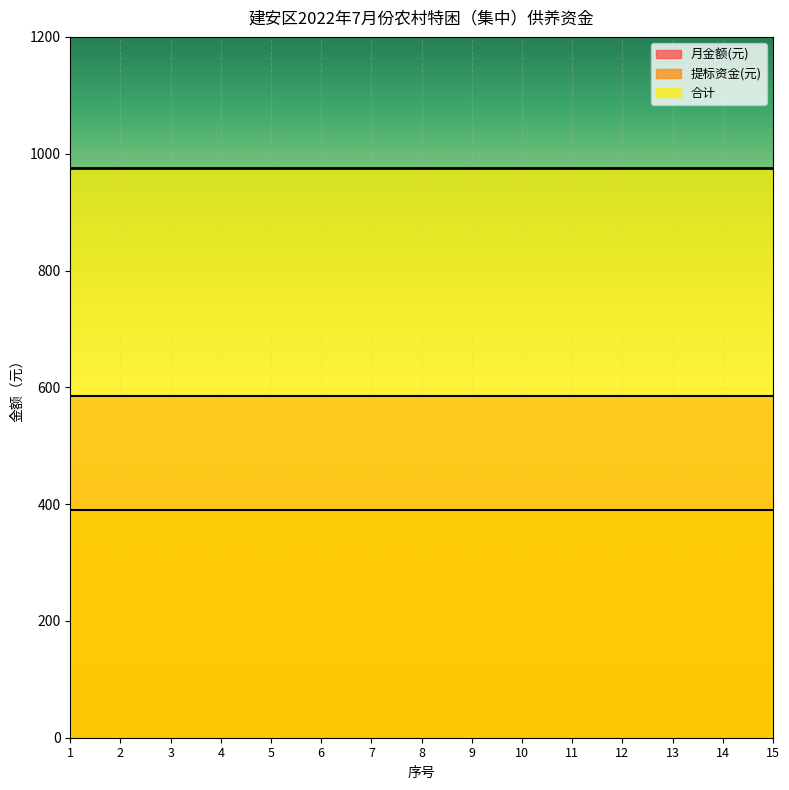

List the series in order of their overall mean, lowest first.

提标资金(元), 月金额(元), 合计